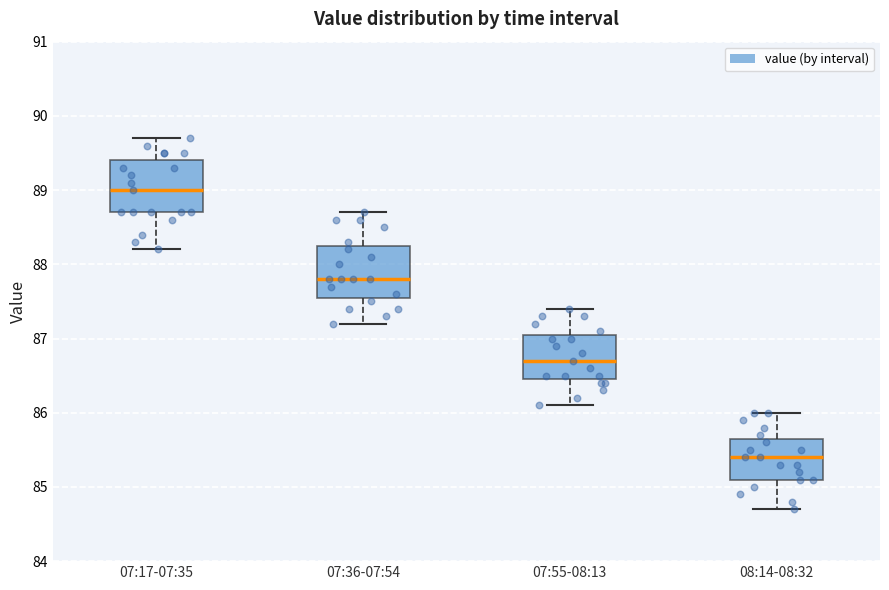

Reading left to right, transcribe this box plot: for each box, give where its median line is, the range the box spans, and where its two whiskers end, as read against the y-axis. The values are not printed on the chart, so give them approximately, as read against the axis.

07:17-07:35: median 89.0, box 88.7 to 89.4, whiskers 88.2 to 89.7
07:36-07:54: median 87.8, box 87.6 to 88.3, whiskers 87.2 to 88.7
07:55-08:13: median 86.7, box 86.5 to 87.1, whiskers 86.1 to 87.4
08:14-08:32: median 85.4, box 85.1 to 85.7, whiskers 84.7 to 86.0